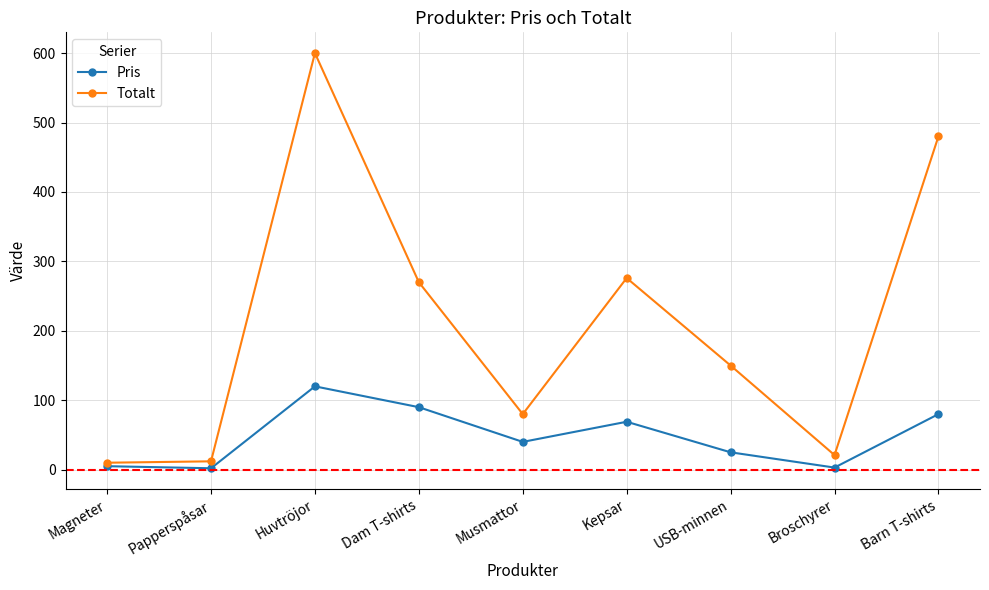

Is the value of Totalt at Dam T-shirts greater than the value of Pris at Magneter?

Yes